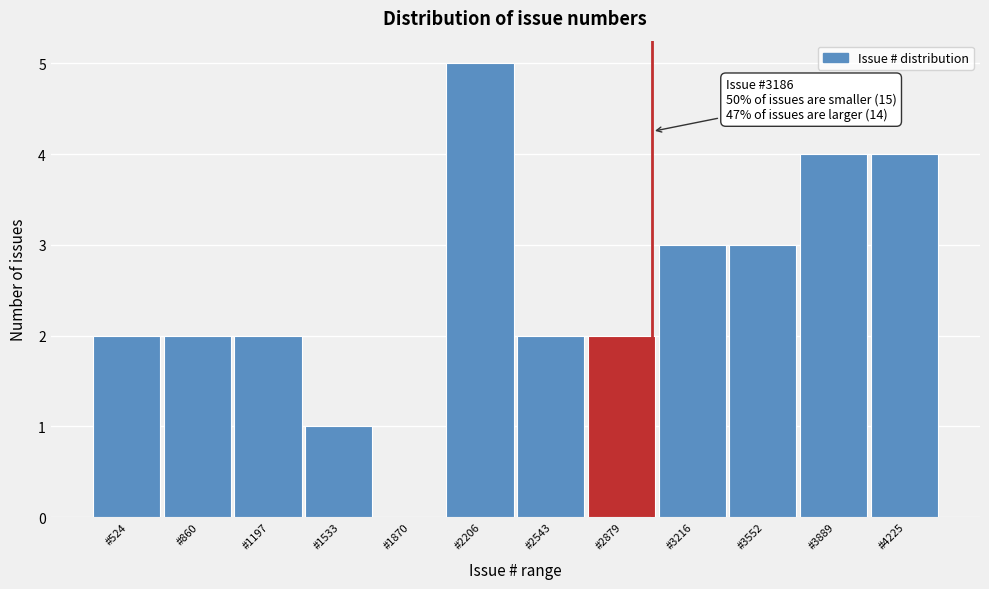

Reading left to right, extract all data points from this chart.

#524=2	#860=2	#1197=2	#1533=1	#1870=0	#2206=5	#2543=2	#2879=2	#3216=3	#3552=3	#3889=4	#4225=4